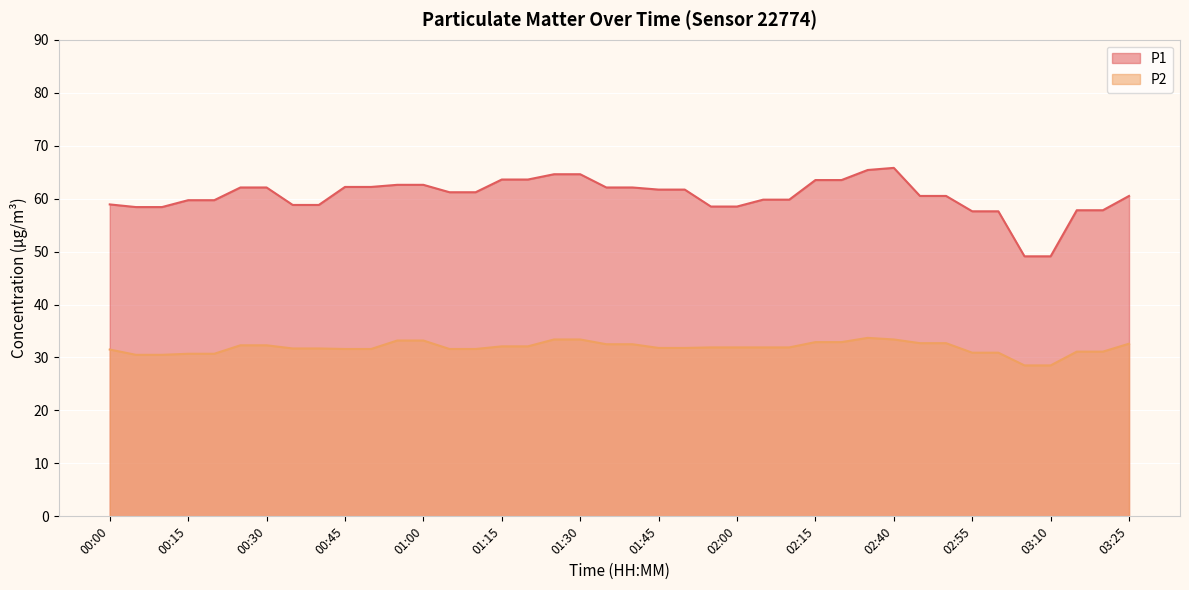

Where does the P1 series first go above 61?

00:25